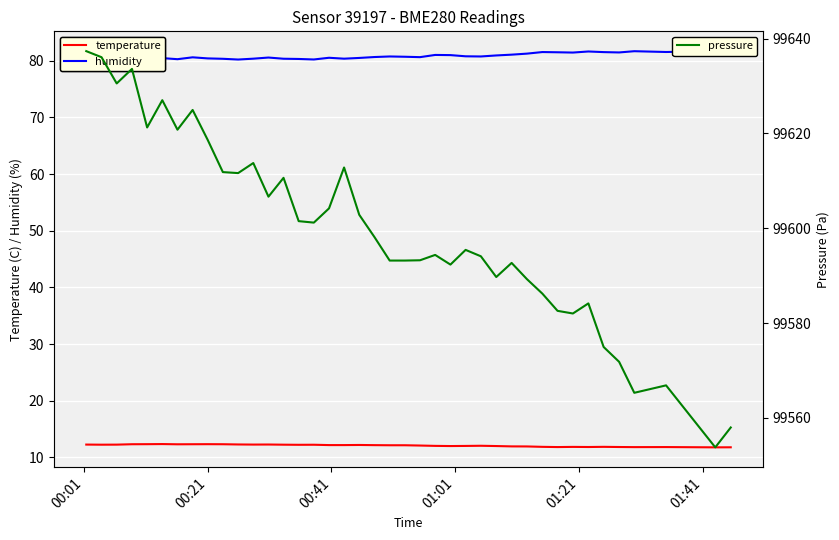

True or false: humidity and temperature intersect in this chart.

False